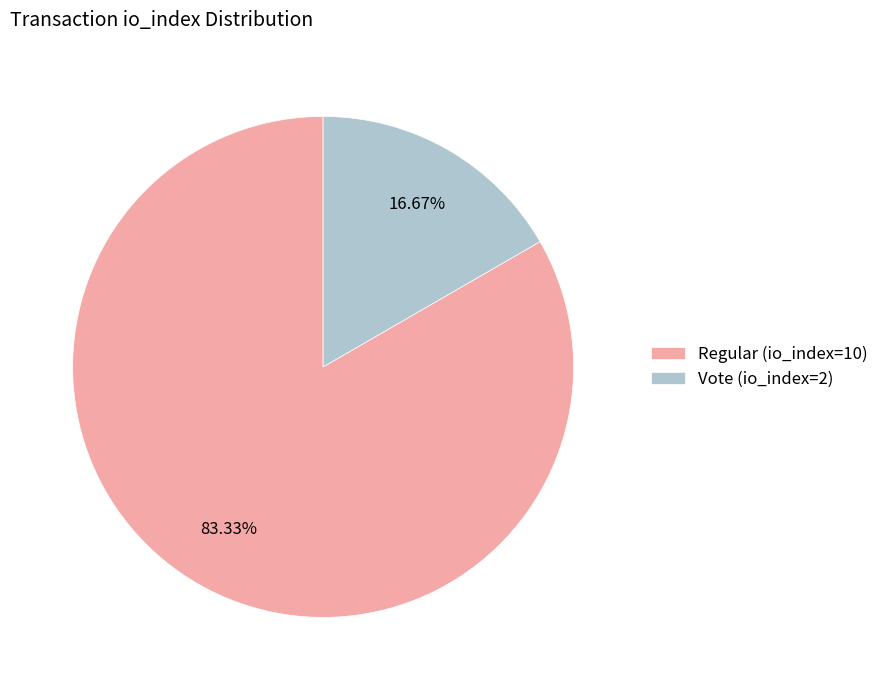

How many segments does this pie chart have?

2